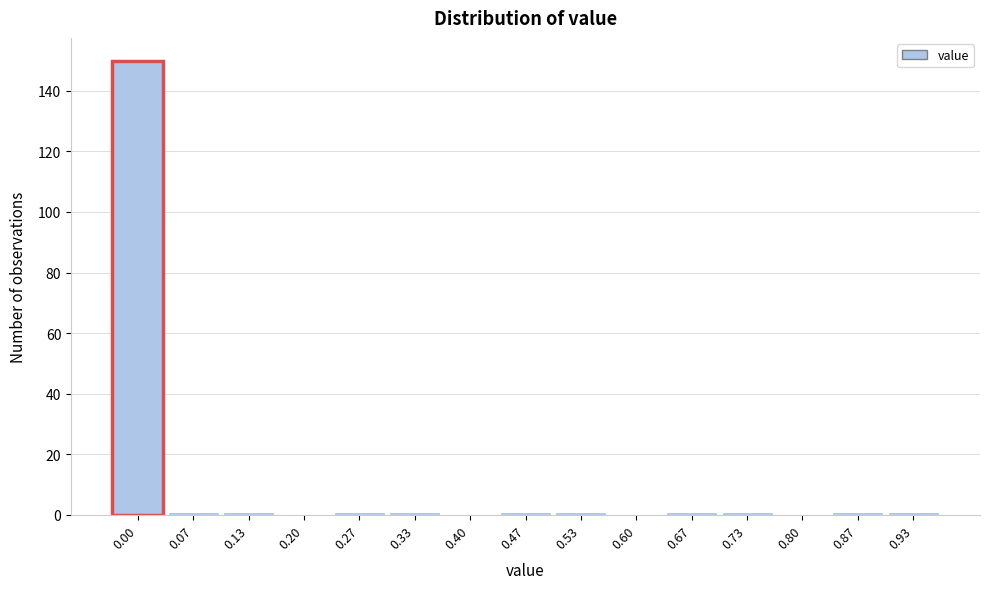

Reading left to right, transcribe all the data shown in this chart.

0.00=150	0.07=1	0.13=1	0.20=0	0.27=1	0.33=1	0.40=0	0.47=1	0.53=1	0.60=0	0.67=1	0.73=1	0.80=0	0.87=1	0.93=1